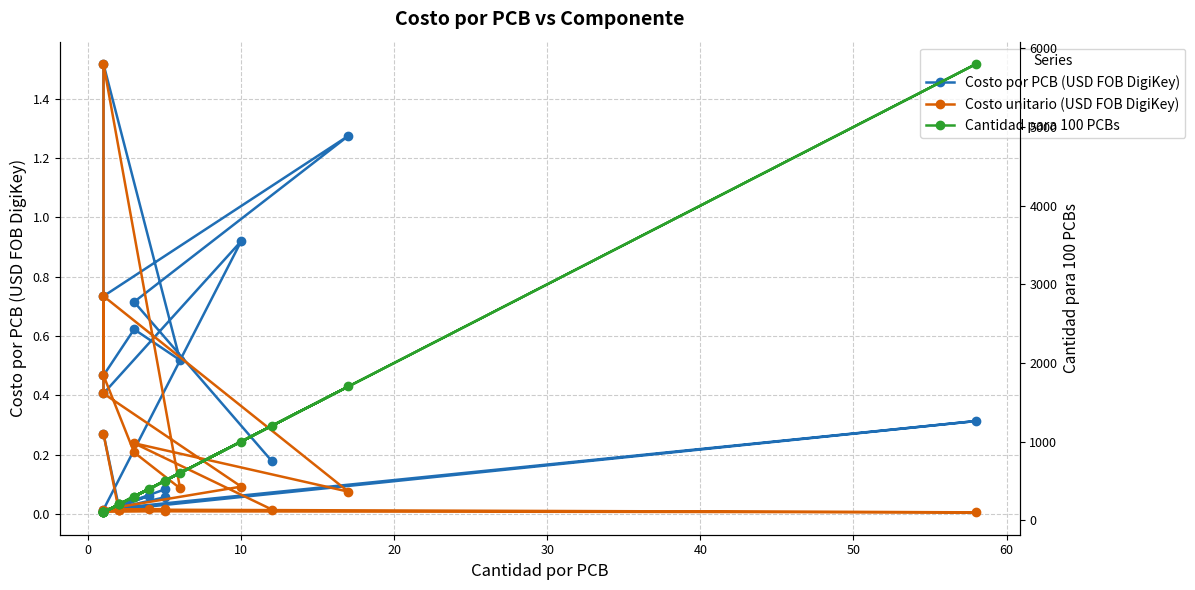

How many lines are shown in the chart?

3